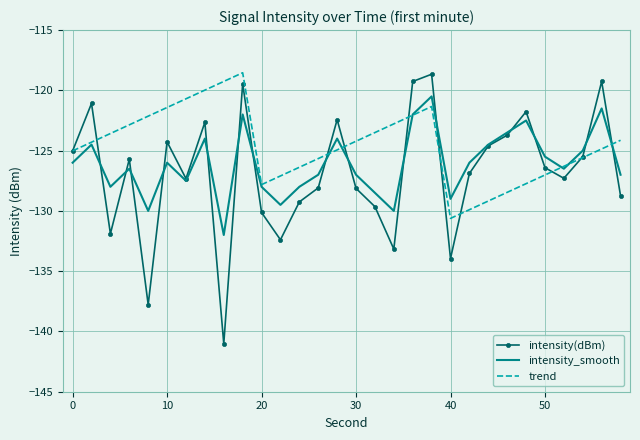

Which series has the largest total across all categories?

trend